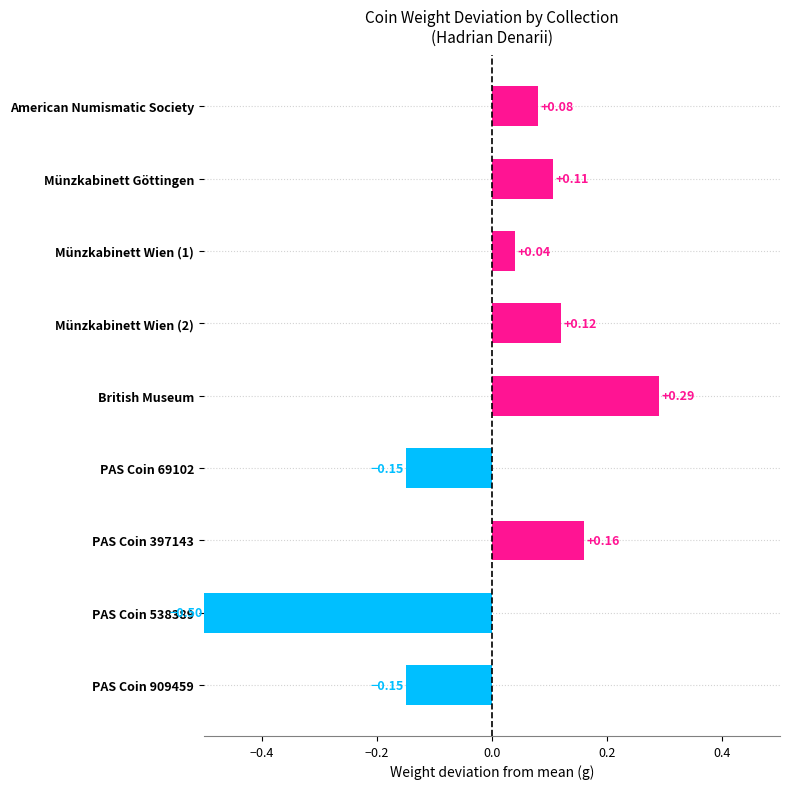

Between PAS Coin 397143 and Münzkabinett Wien (2), which is larger?

PAS Coin 397143